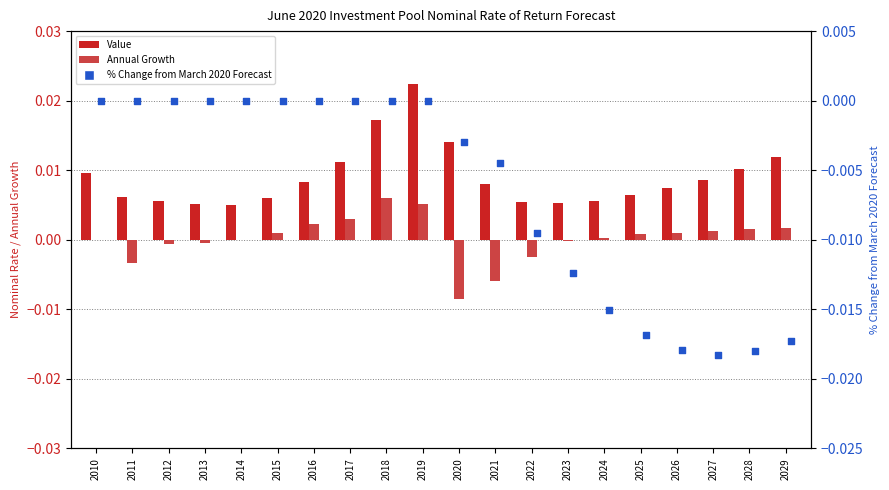

Which series has the widest spread of Y values?

% Change from March 2020 Forecast